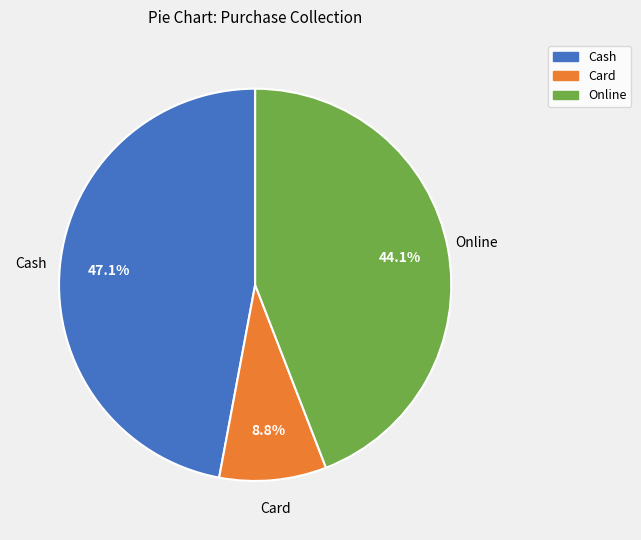

Does any single category account for the majority?

No